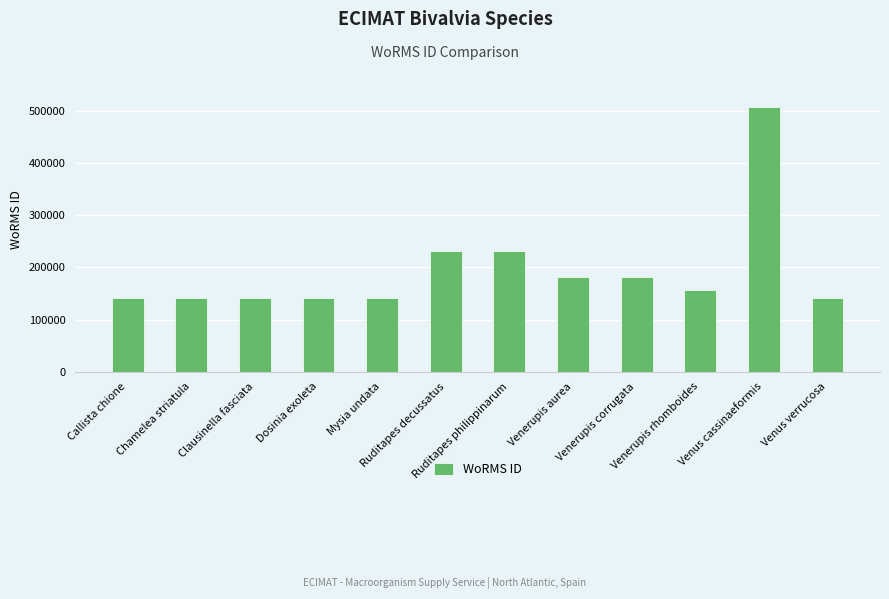

What position from the right is Dosinia exoleta?

9